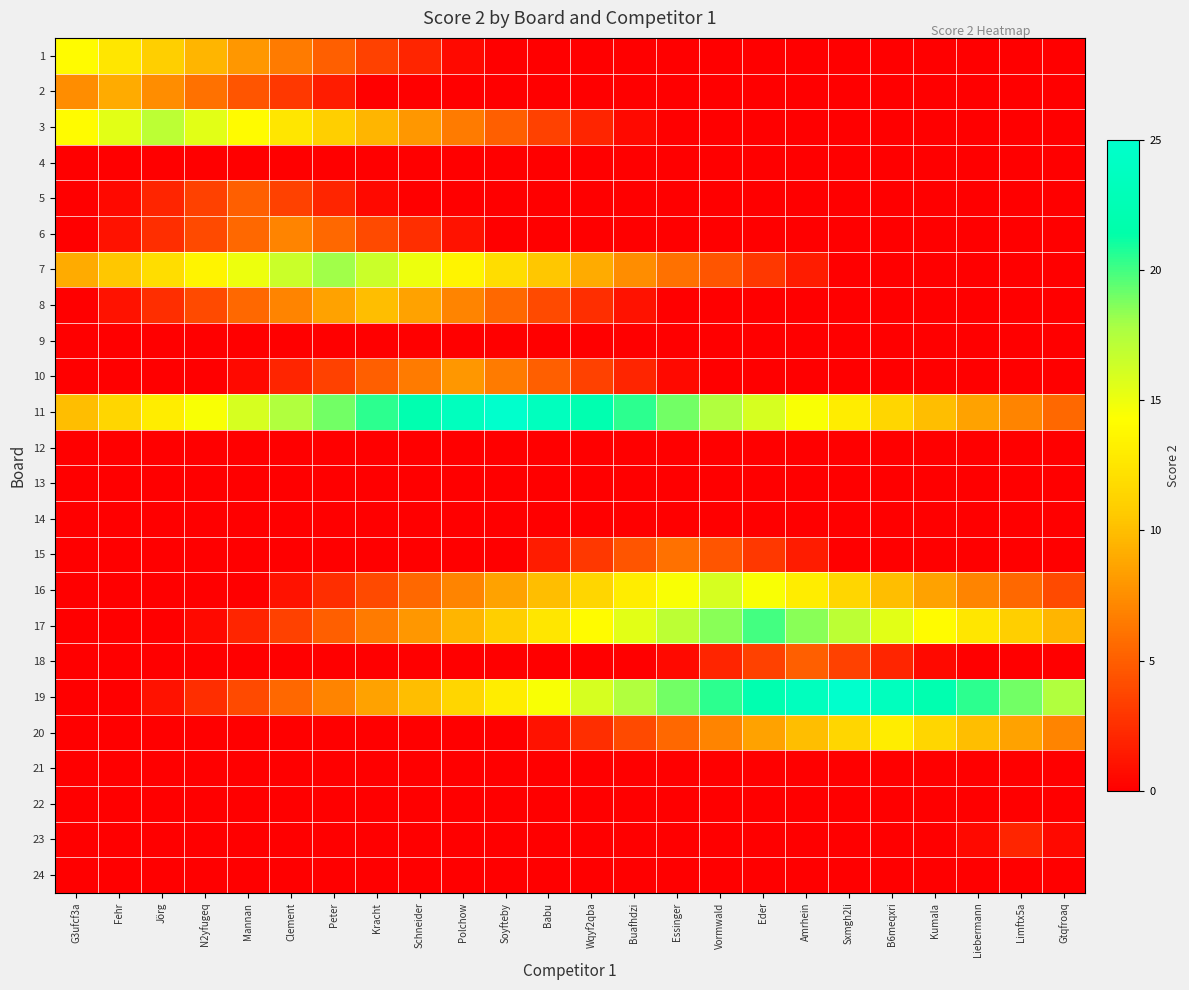

Rank the series by their maximum value, from highest to lowest.

11, 19, 17, 7, 3, 16, 1, 20, 8, 2, 10, 6, 15, 5, 18, 23, 4, 9, 12, 13, 14, 21, 22, 24